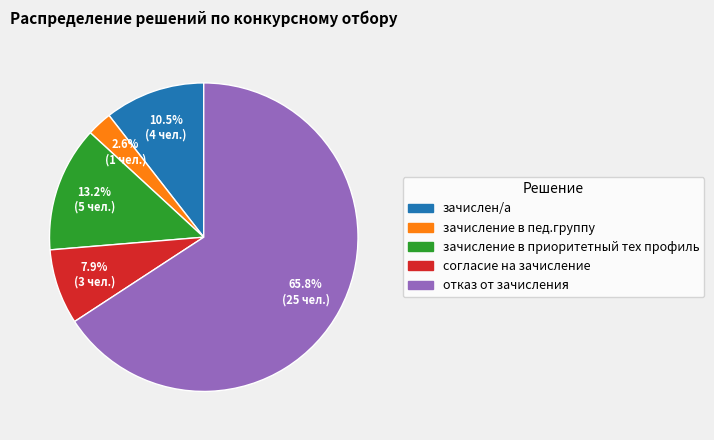

To the nearest percent, what percentage of the pie is согласие на зачисление?

8%